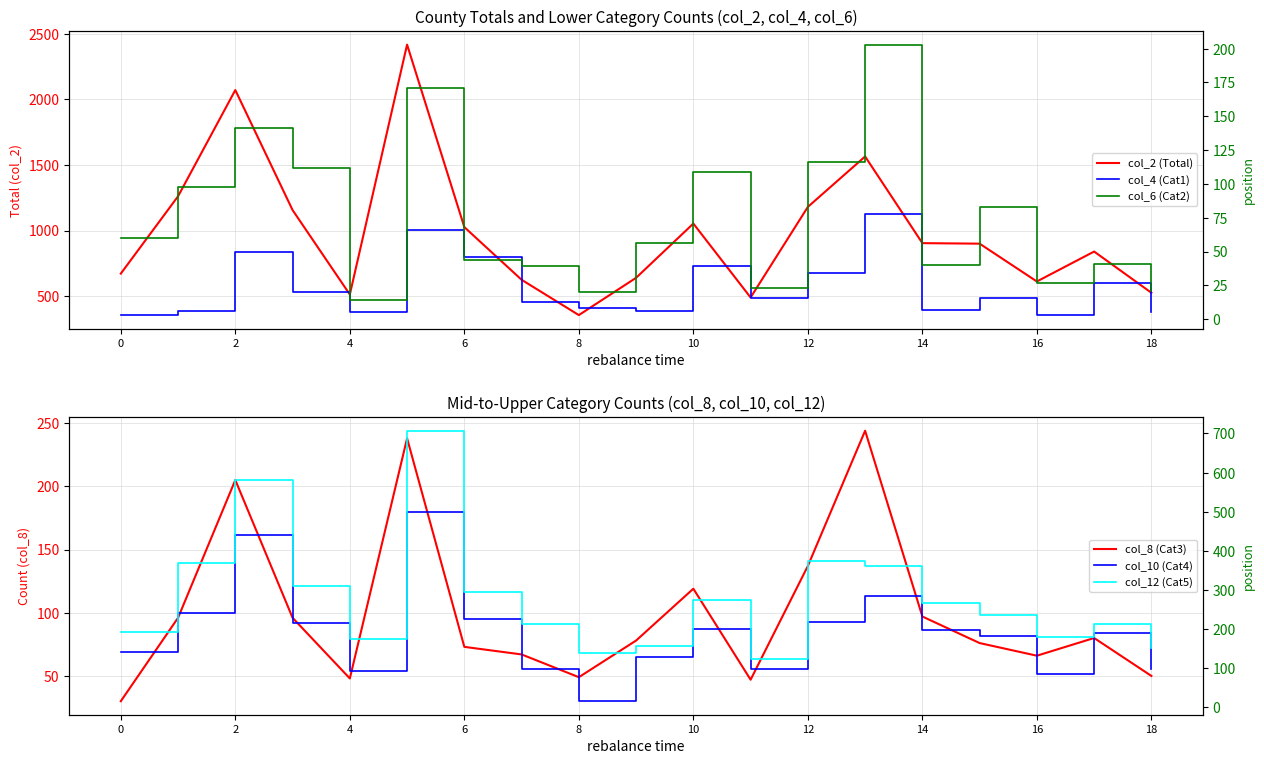

What is the sum of all col_12 (Cat5) values?

5322